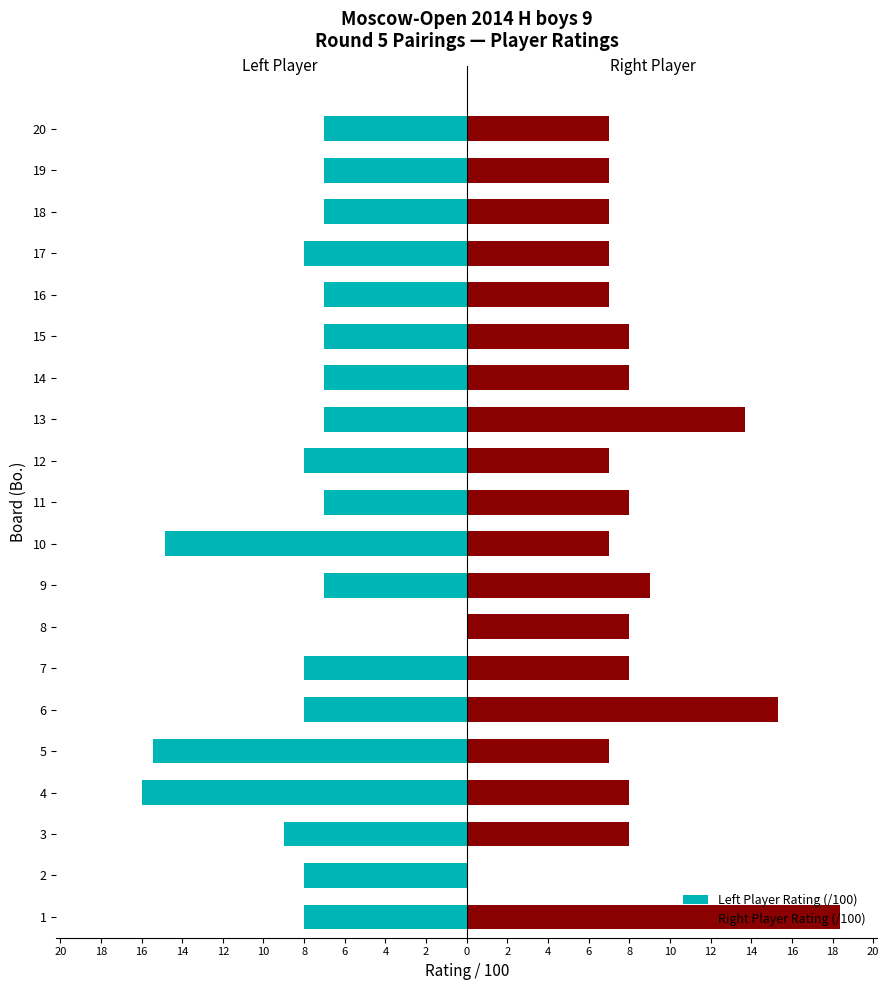

What is the value of the Left Player Rating (/100) bar at the 6th from the left?

-8.0